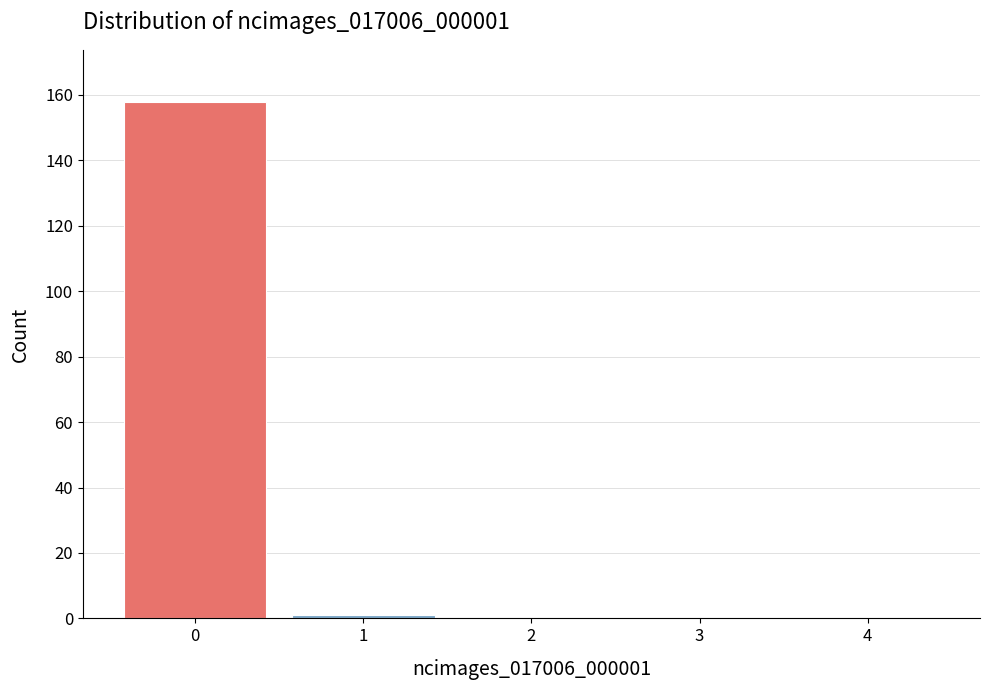

Reading left to right, extract all data points from this chart.

0=158	1=1	2=0	3=0	4=0